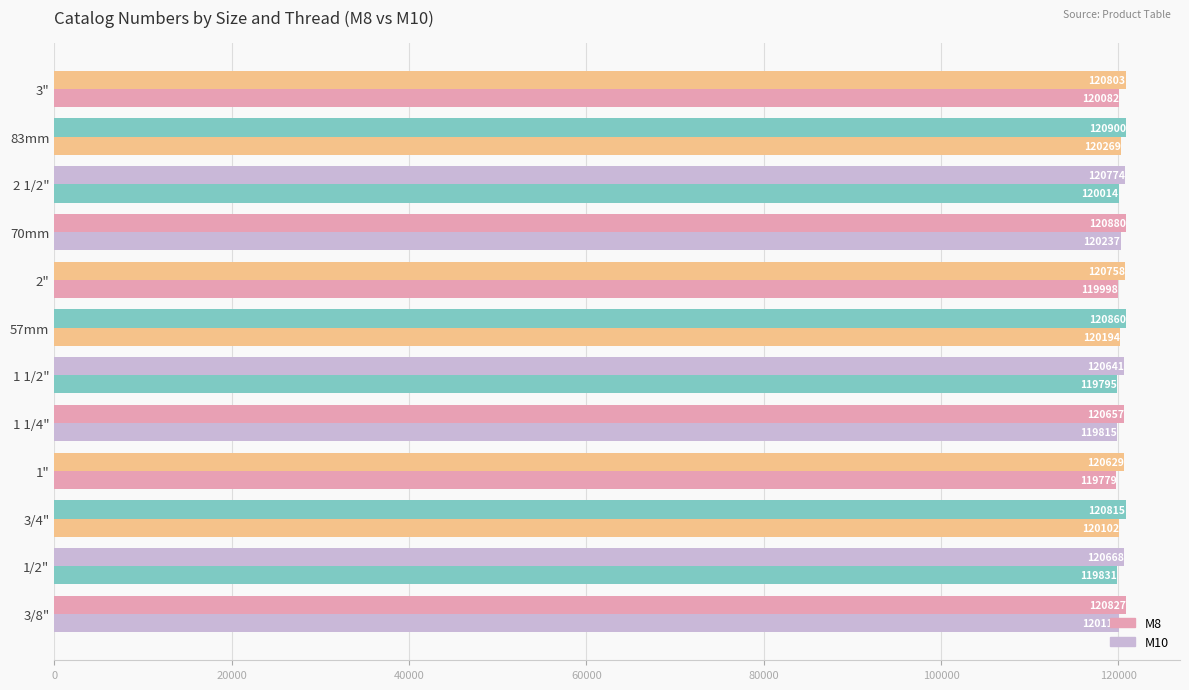

How many values in the M8 series are below 120803?

6